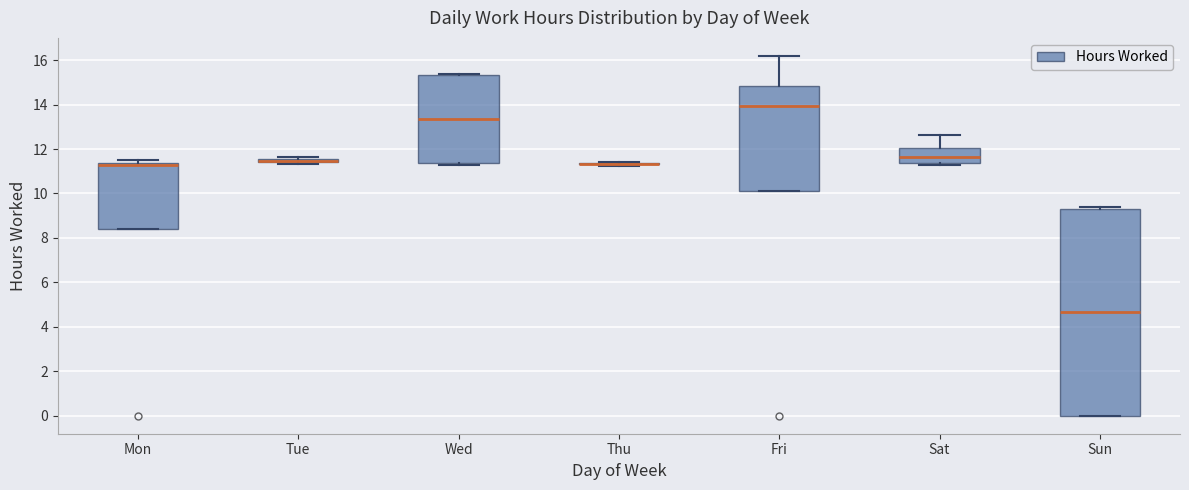

Which box is the tallest, from its lower edge to its upper edge?

Sun